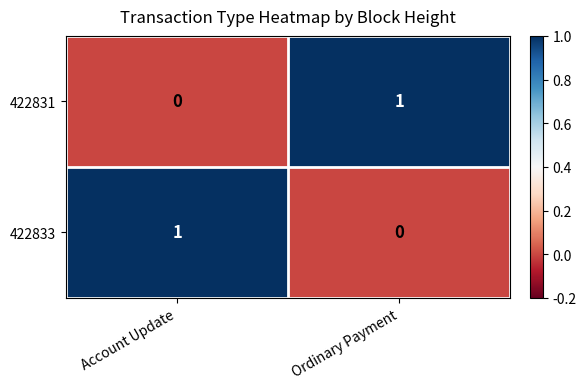

At which label is 422831 closest to 0?

Account Update